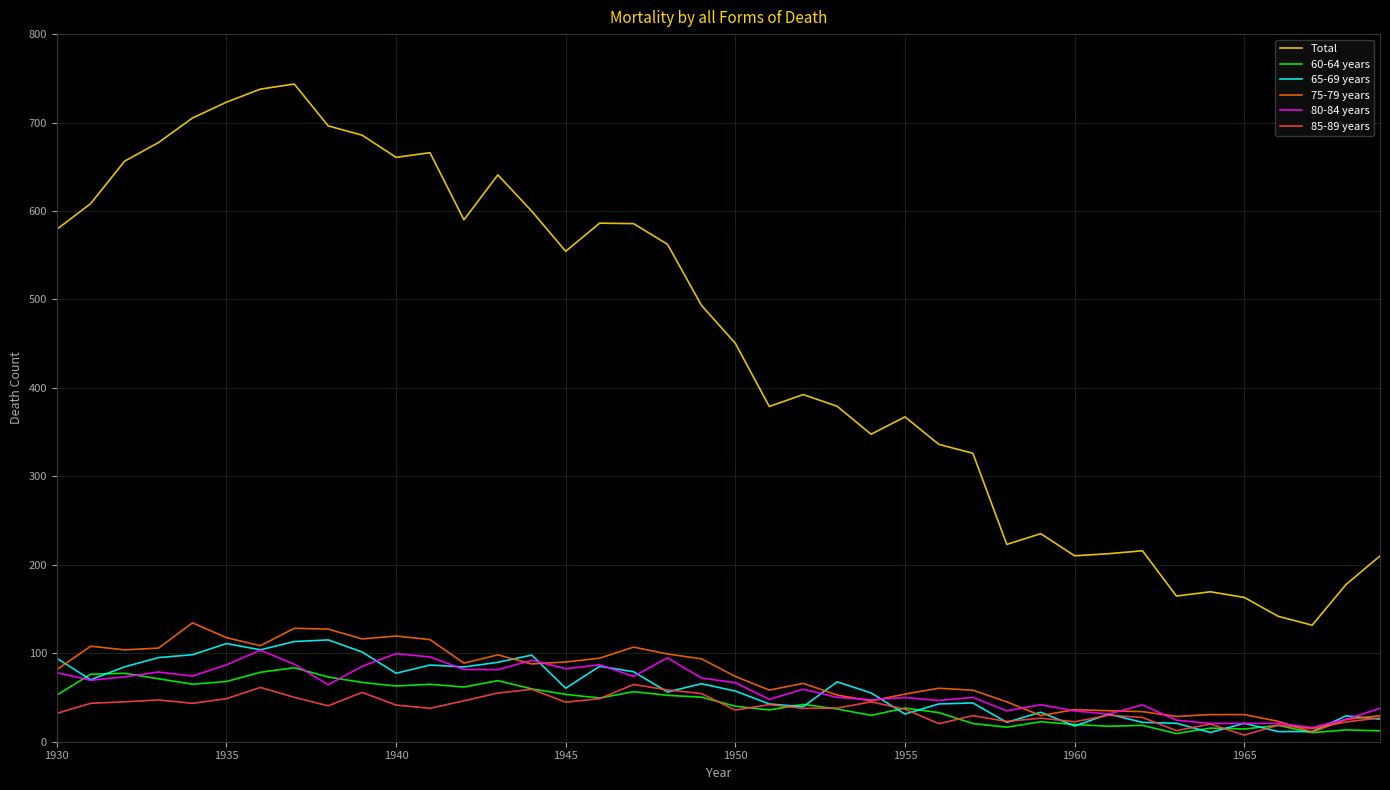

True or false: 80-84 years and 75-79 years intersect in this chart.

True